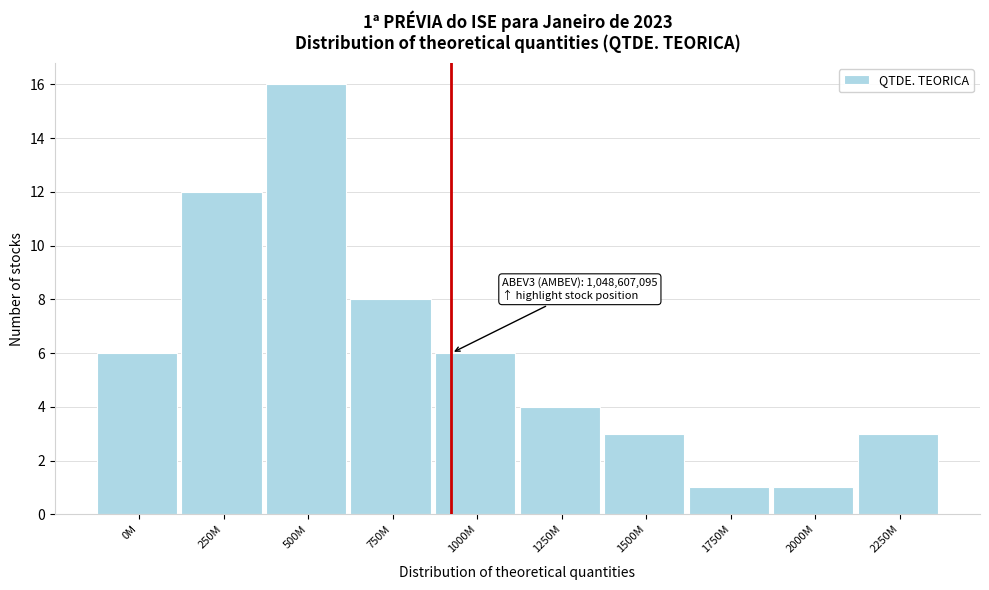

Reading right to left, extract all data points from this chart.

2250M=3	2000M=1	1750M=1	1500M=3	1250M=4	1000M=6	750M=8	500M=16	250M=12	0M=6